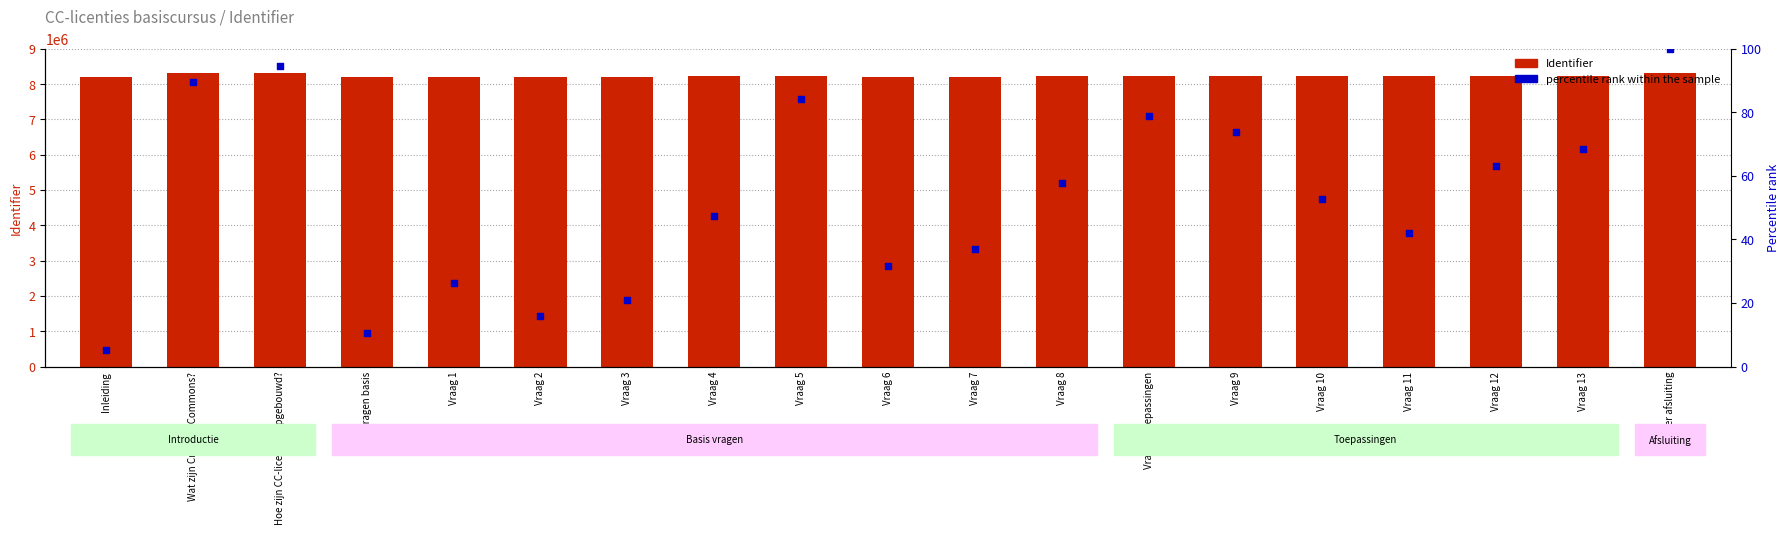

Is the value of Identifier (count) at Vraag 8 greater than the value of percentile rank within the sample at Vragen basis?

Yes